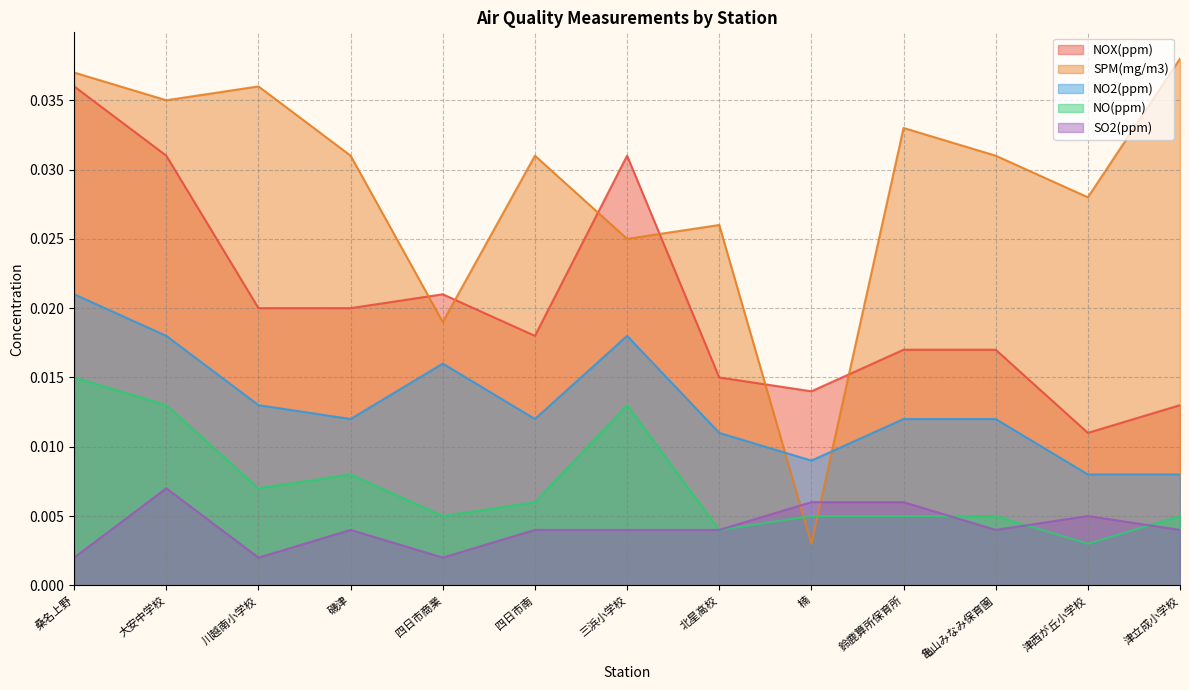

How many intersections are there between SPM(mg/m3) and NO2(ppm)?

2